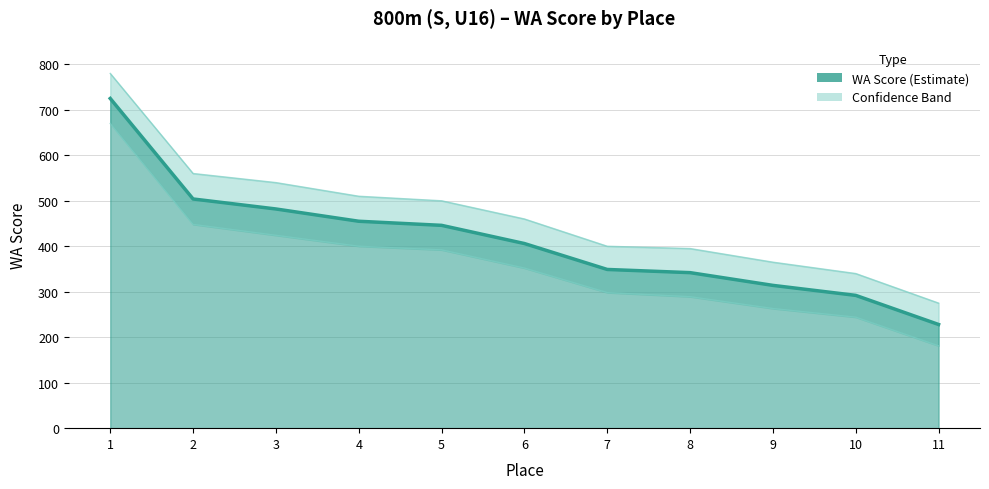

The value at 1 is 725. True or false?

True